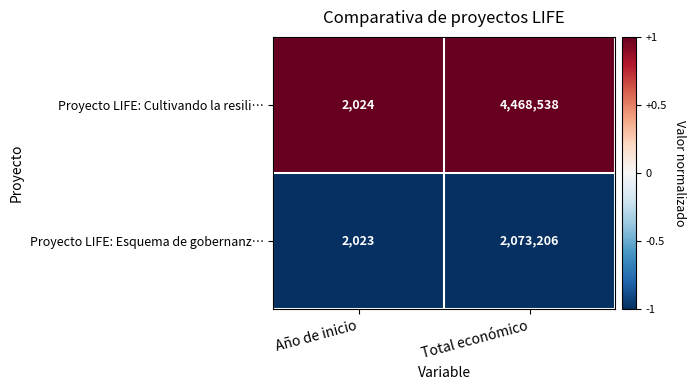

What is the spread (max minus min) of values at Año de inicio?

1